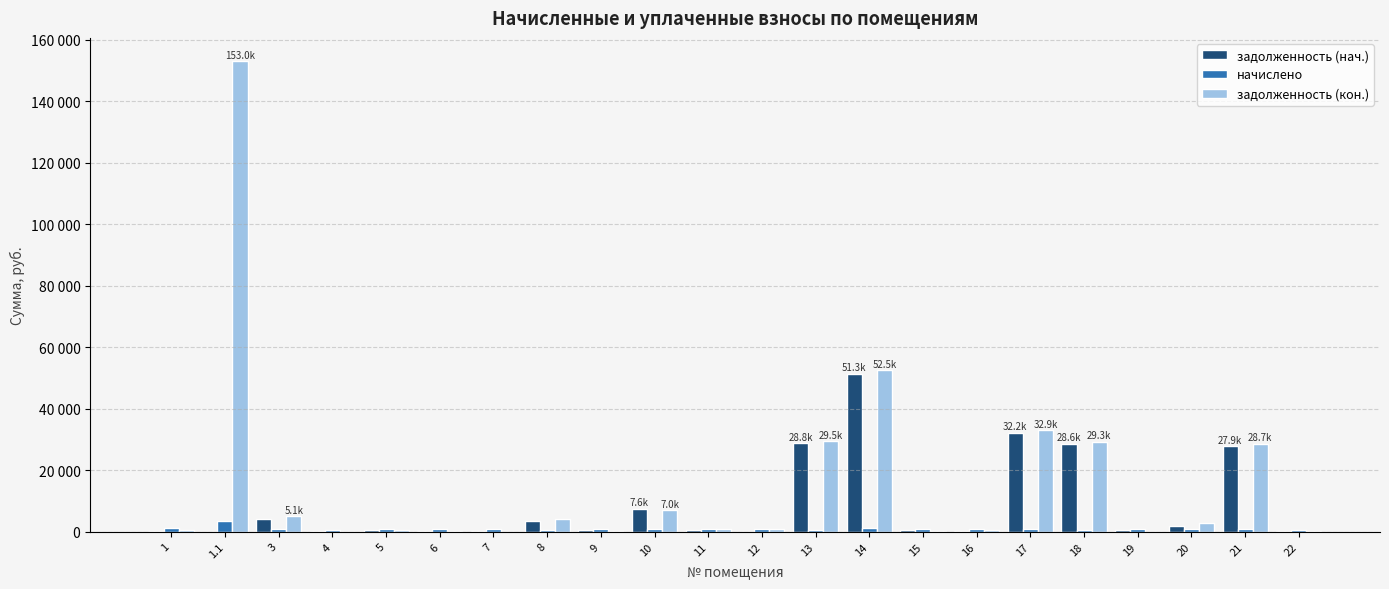

What are all the series names shown in the legend?

задолженность (нач.), начислено, задолженность (кон.)